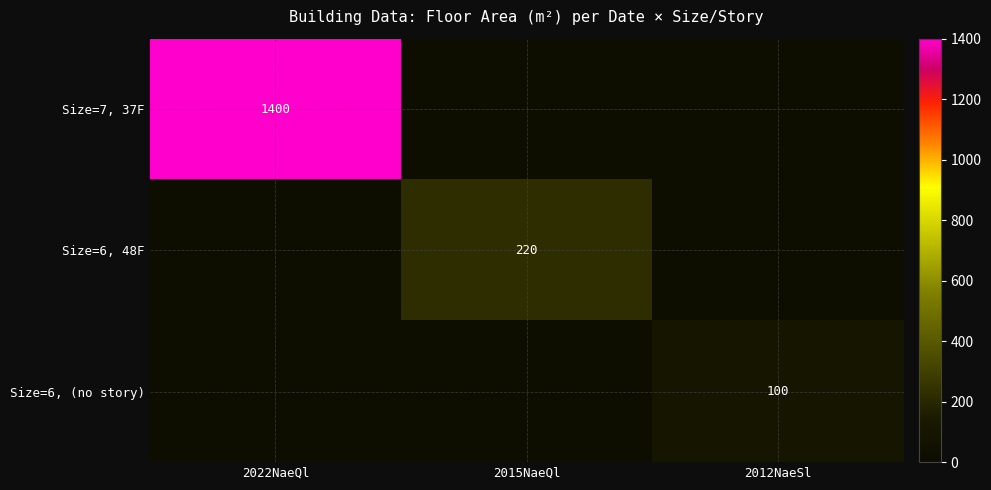

How many distinct data groups are displayed?

3